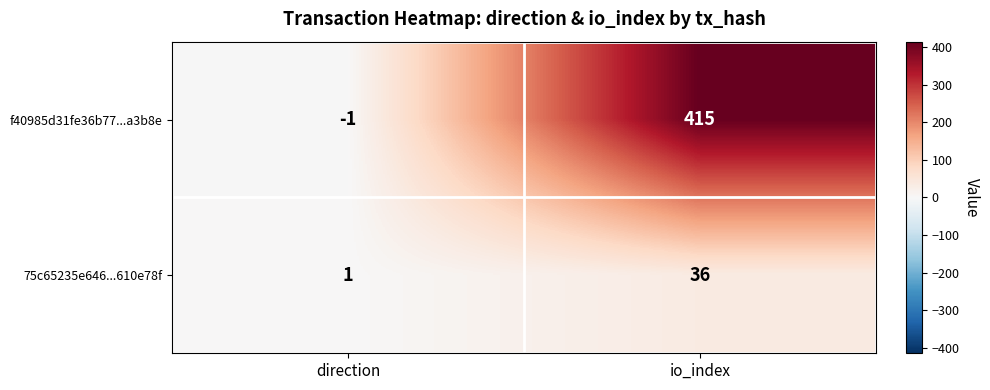

What is the minimum value shown in the chart?

-1